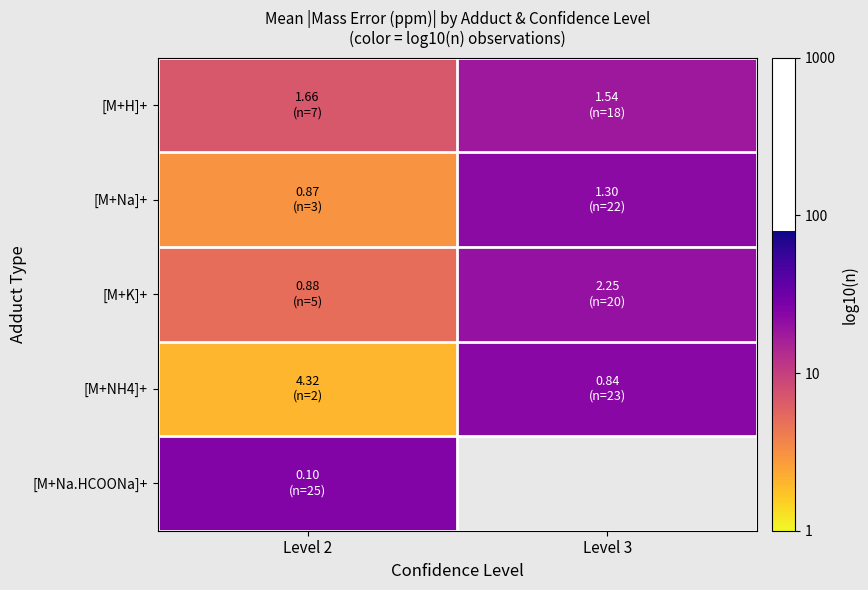

At which category does the chart reach its minimum across all series?

Level 2